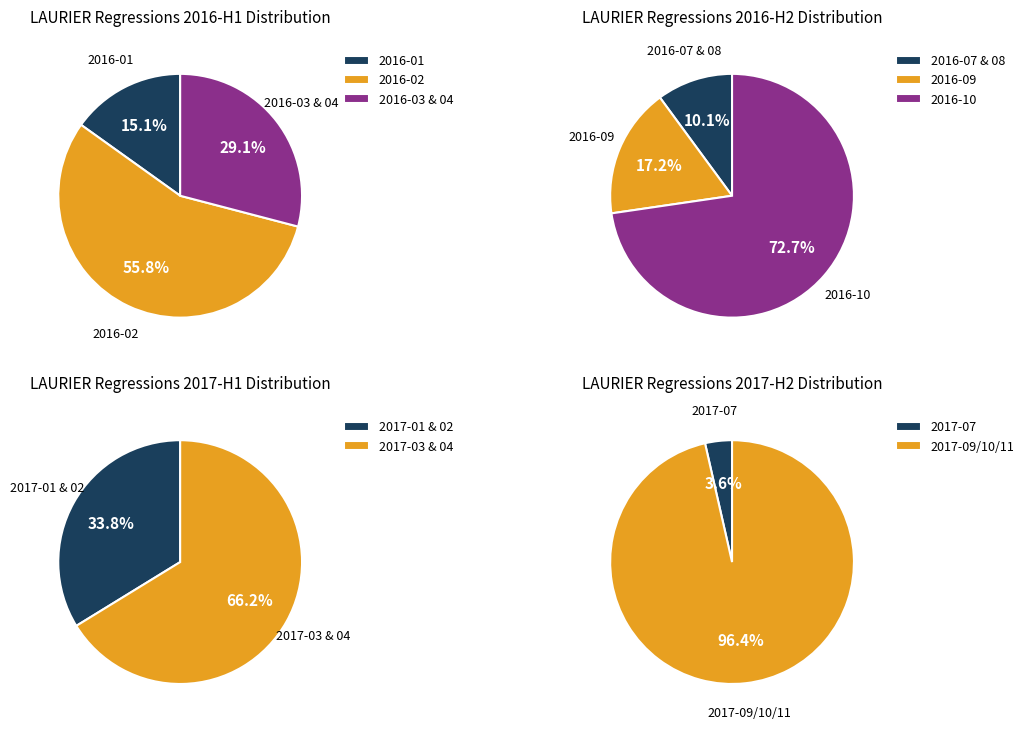

Which series has the widest spread of values?

2017-H2